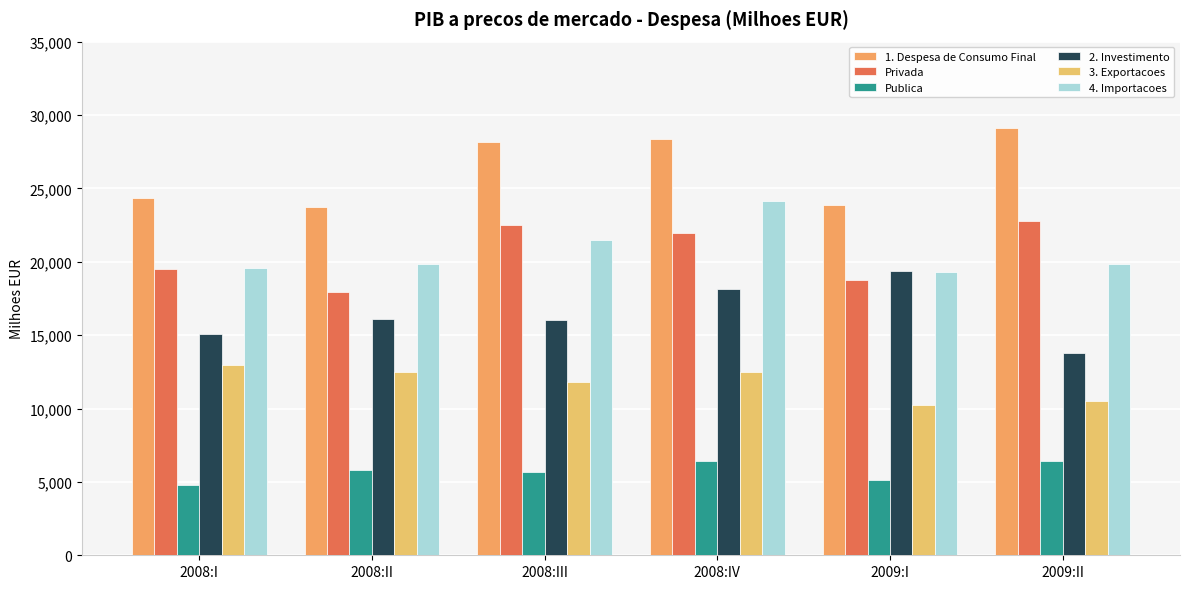

What is the label of the 6th bar from the left?

2009:II